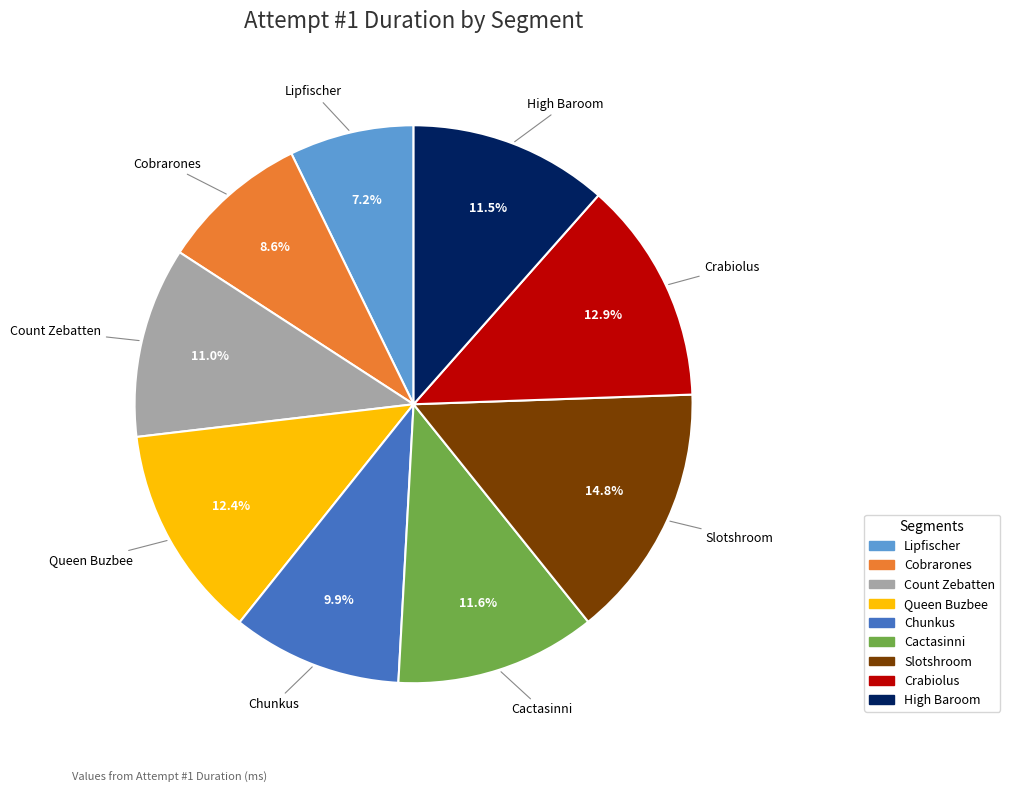

To the nearest percent, what portion does Slotshroom represent?

15%